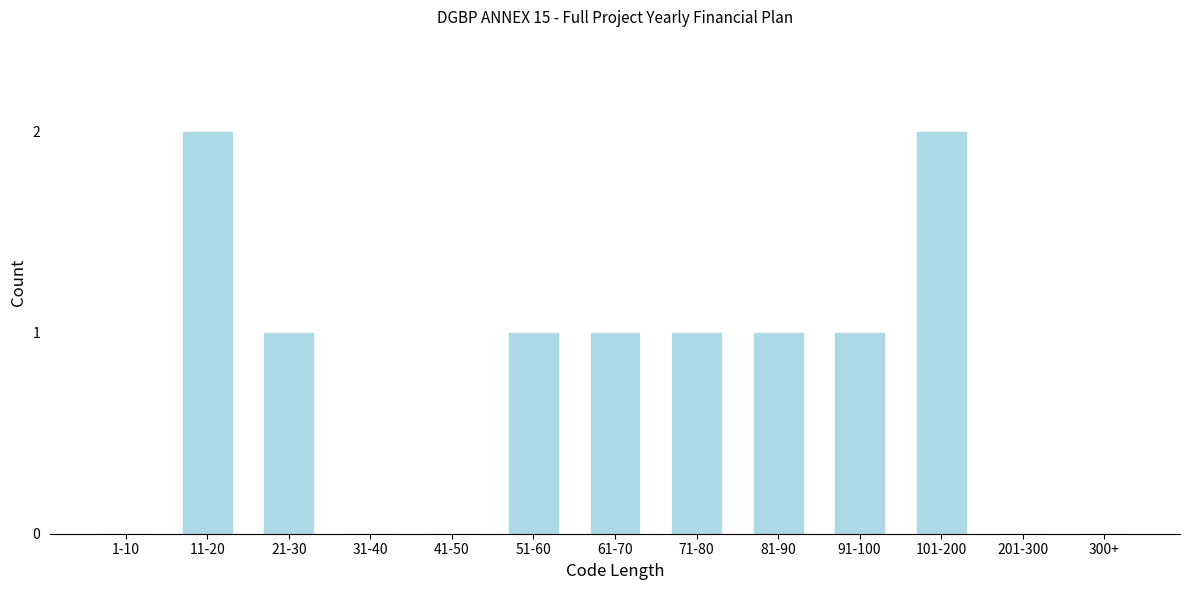

Reading left to right, what are all the values shown in this chart?

1-10=0	11-20=2	21-30=1	31-40=0	41-50=0	51-60=1	61-70=1	71-80=1	81-90=1	91-100=1	101-200=2	201-300=0	300+=0